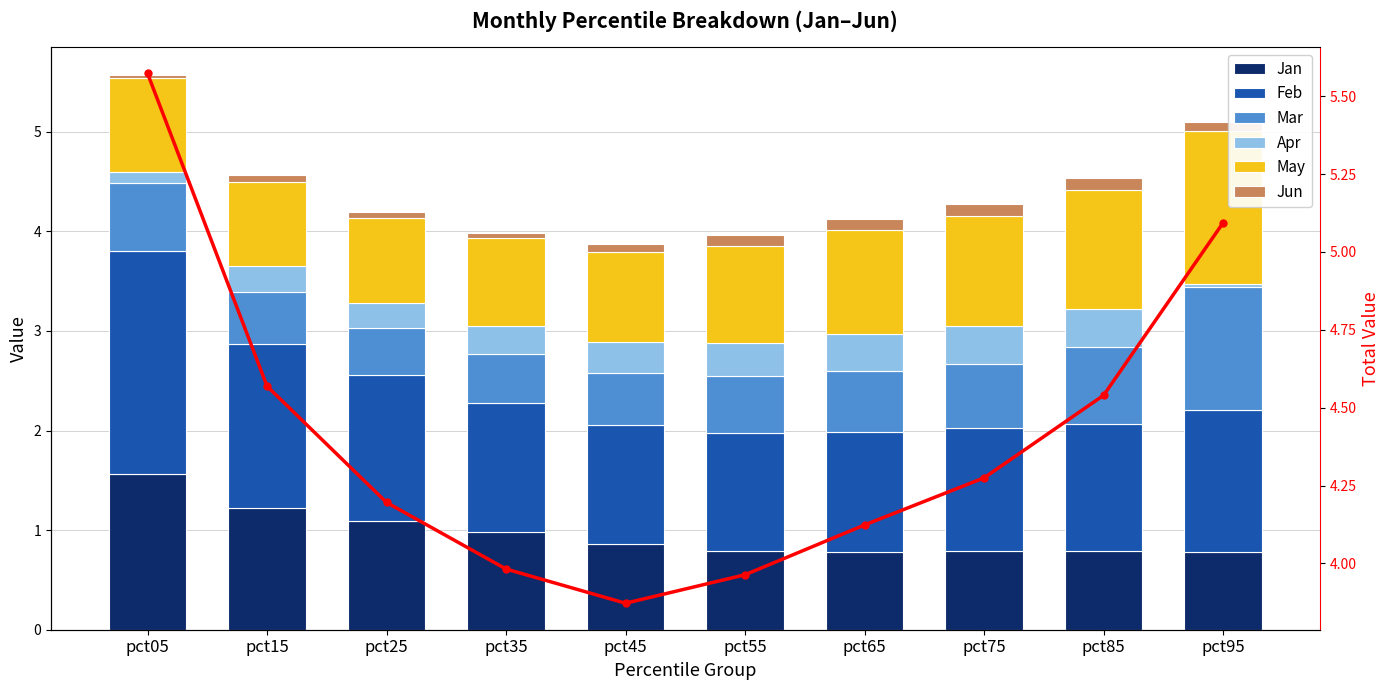

Reading right to left, what are all the values shown in this chart?

Jan: pct95=0.8	pct85=0.8	pct75=0.8	pct65=0.8	pct55=0.8	pct45=0.9	pct35=1.0	pct25=1.1	pct15=1.2	pct05=1.6
Feb: pct95=1.4	pct85=1.3	pct75=1.2	pct65=1.2	pct55=1.2	pct45=1.2	pct35=1.3	pct25=1.5	pct15=1.6	pct05=2.2
Mar: pct95=1.2	pct85=0.8	pct75=0.6	pct65=0.6	pct55=0.6	pct45=0.5	pct35=0.5	pct25=0.5	pct15=0.5	pct05=0.7
Apr: pct95=0.0	pct85=0.4	pct75=0.4	pct65=0.4	pct55=0.3	pct45=0.3	pct35=0.3	pct25=0.3	pct15=0.3	pct05=0.1
May: pct95=1.5	pct85=1.2	pct75=1.1	pct65=1.1	pct55=1.0	pct45=0.9	pct35=0.9	pct25=0.9	pct15=0.8	pct05=0.9
Jun: pct95=0.1	pct85=0.1	pct75=0.1	pct65=0.1	pct55=0.1	pct45=0.1	pct35=0.1	pct25=0.1	pct15=0.1	pct05=0.0